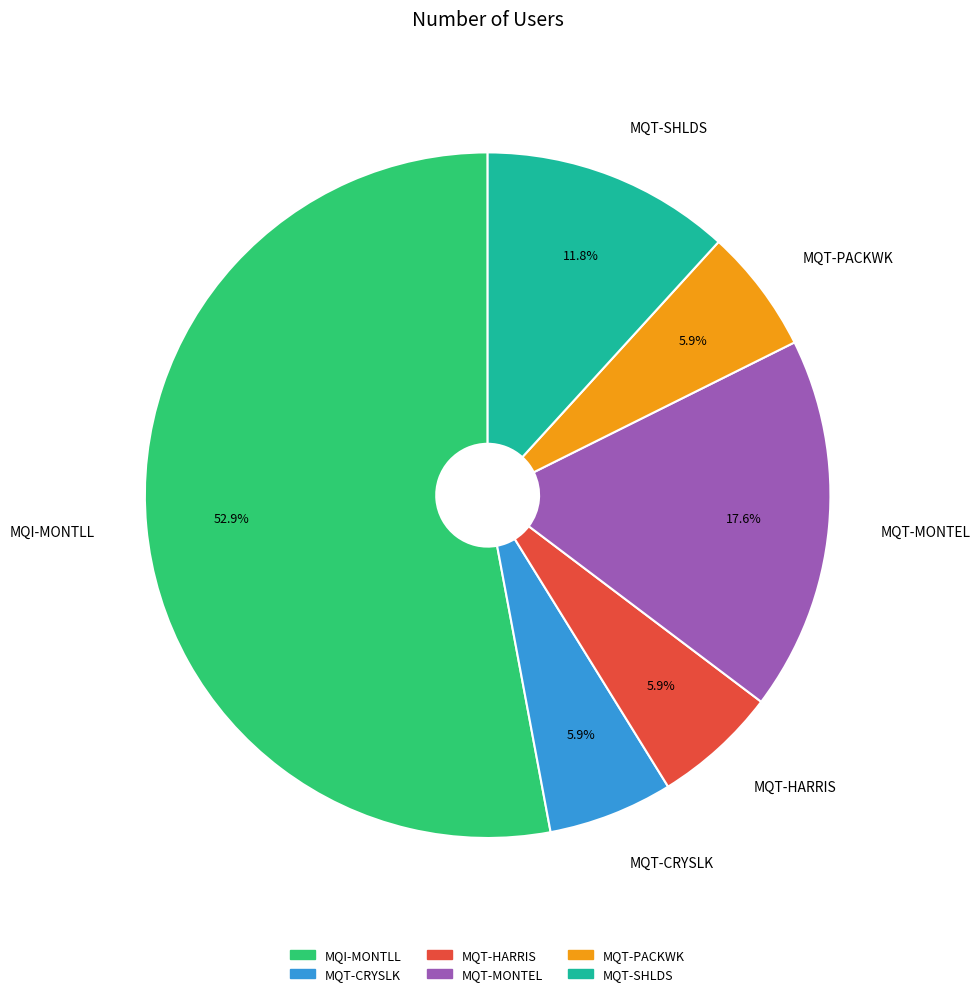

How much of the chart is everything except MQT-HARRIS?

94.1%